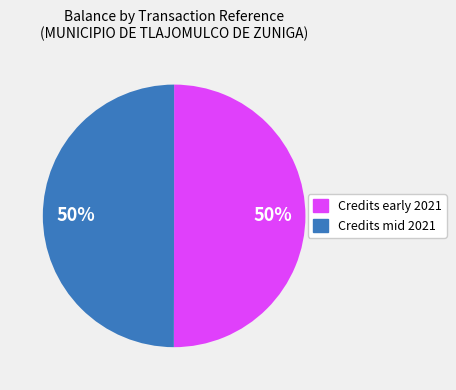

To the nearest percent, what is the average slice percentage?

50%